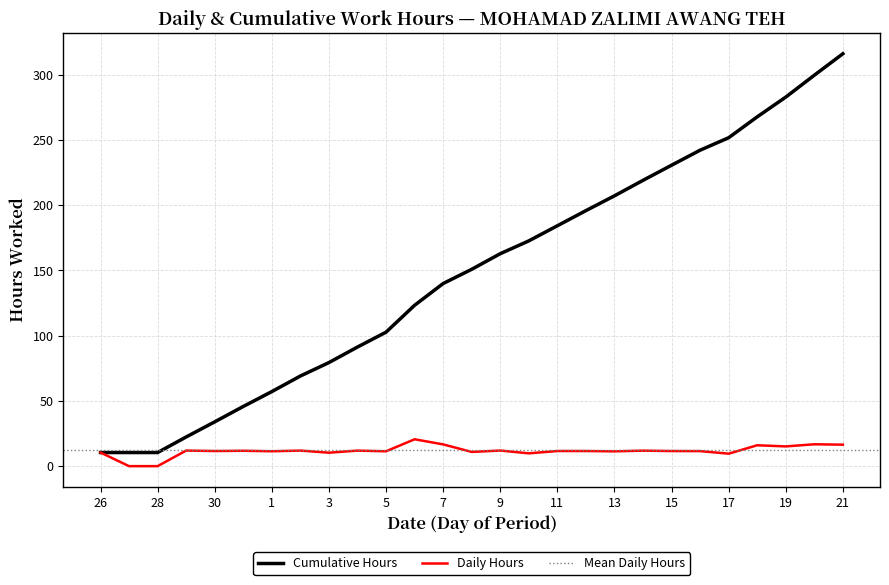

The Daily Hours series shows 18.5 at 15. True or false?

False